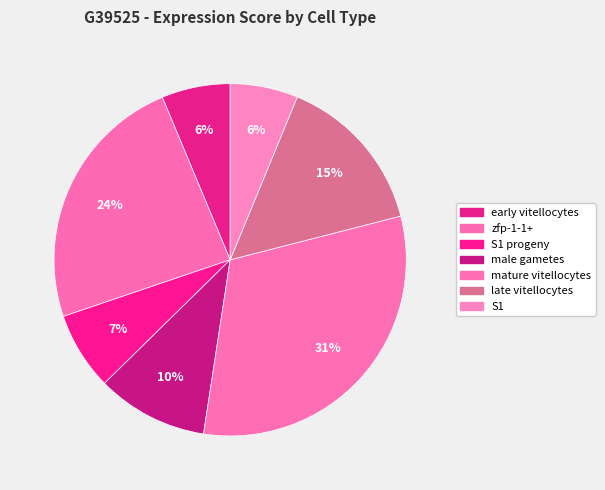

How many segments does this pie chart have?

7